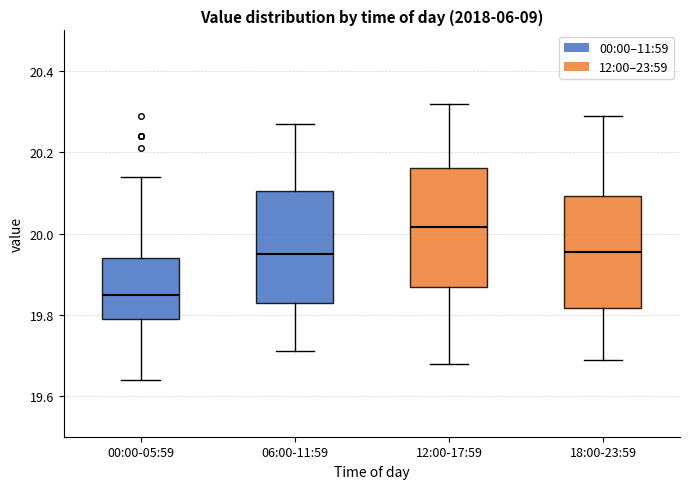

Where does the lower whisker of the box for 18:00-23:59 end on the y-axis? The values are not printed on the chart, so give them approximately, as read against the axis.

19.70